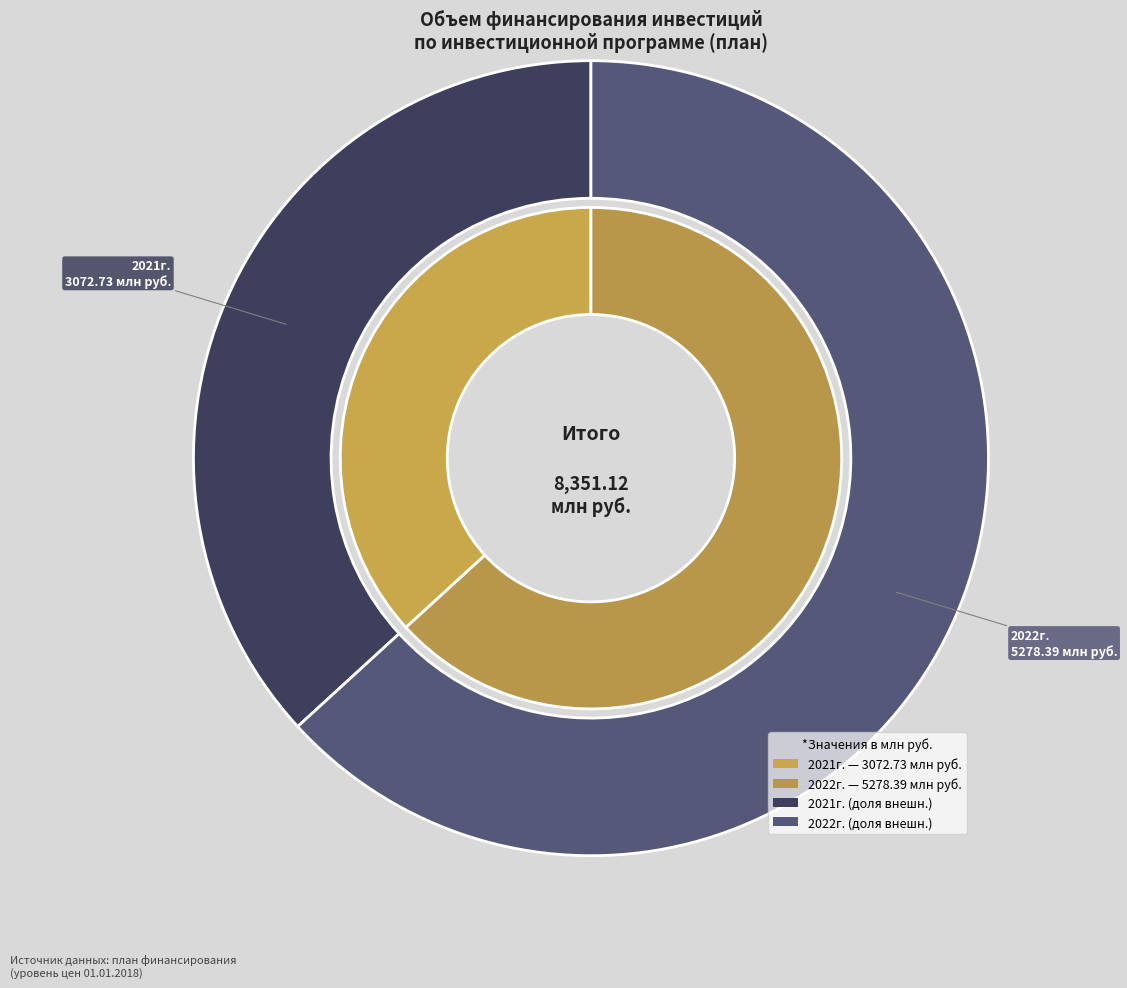

What percentage is the 2022г. slice, to the nearest percent?

63%